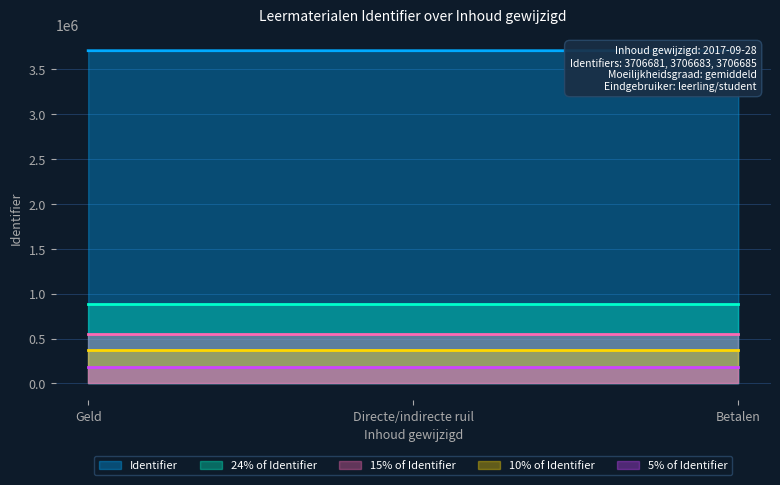

The value of 15% of Identifier at Betalen is 335305.6. True or false?

False